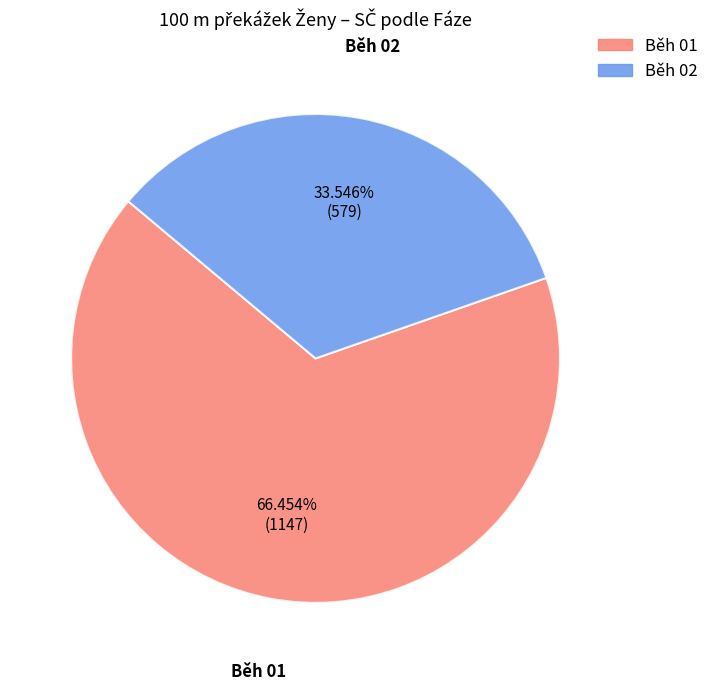

How many slices are in this pie chart?

2